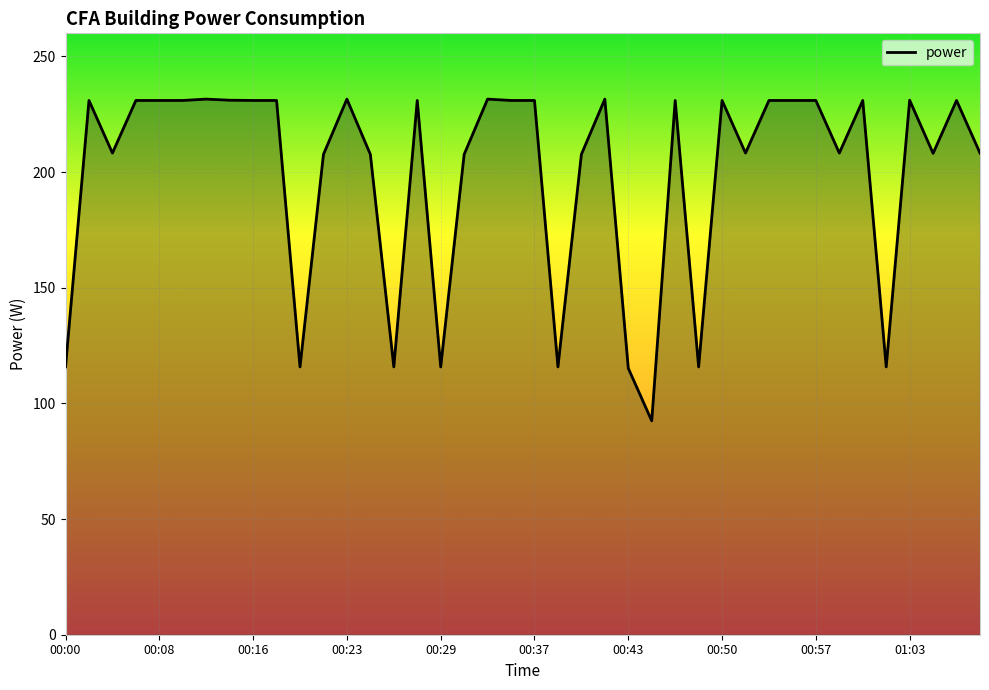

What is the smallest value displayed?

92.5